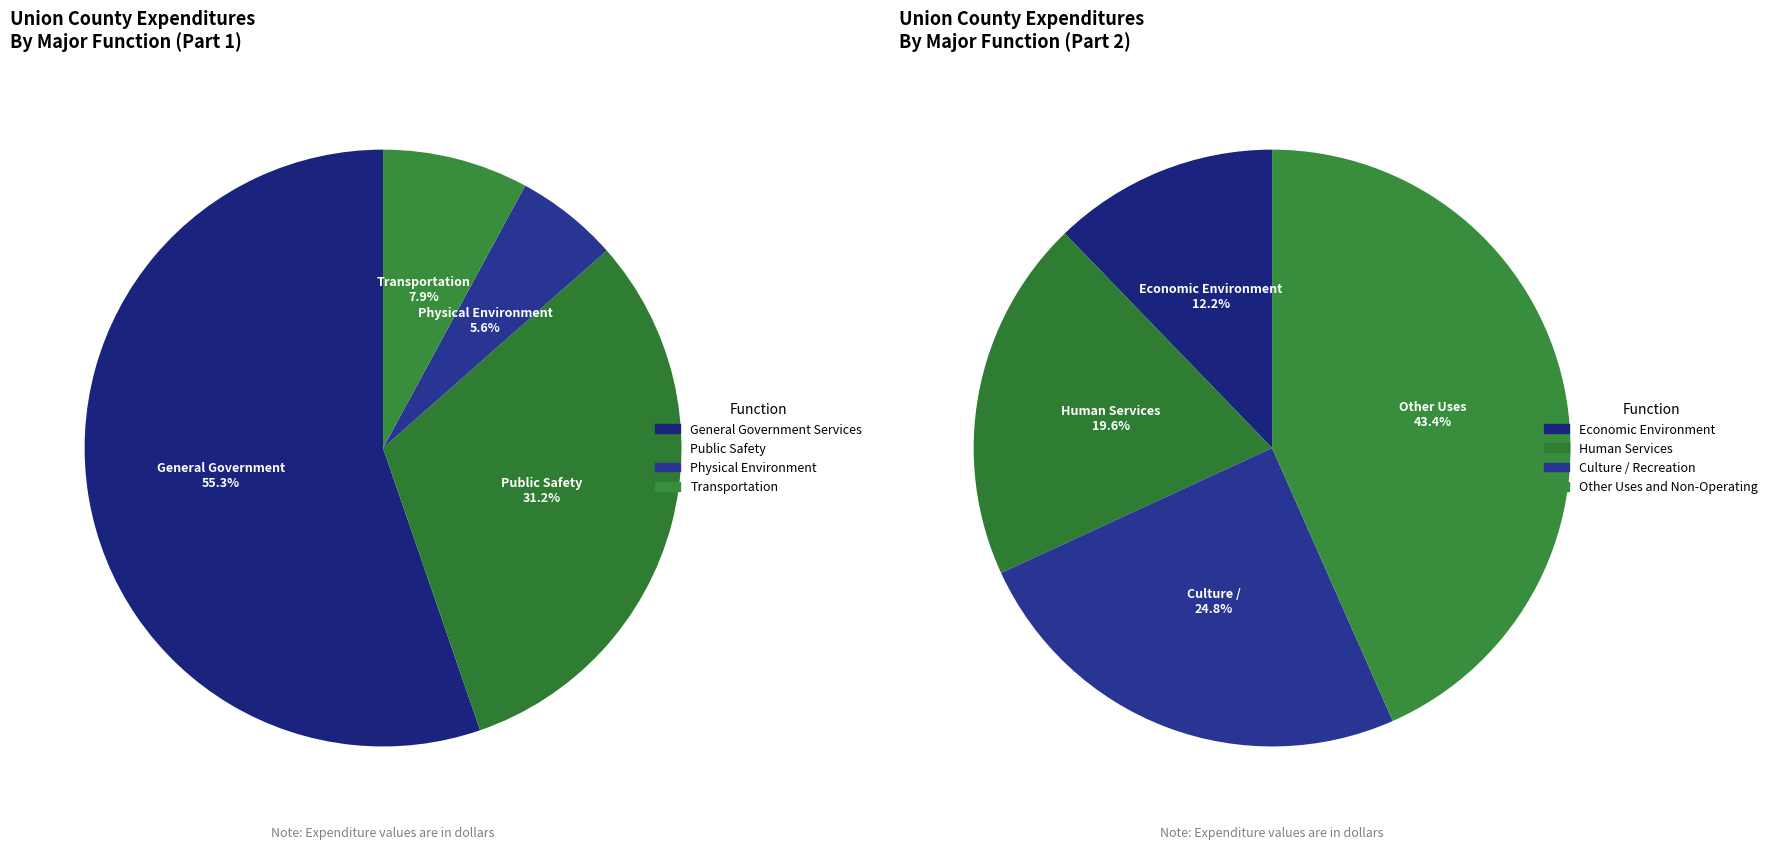

Is it true that Physical Environment is 1% of the pie?

False